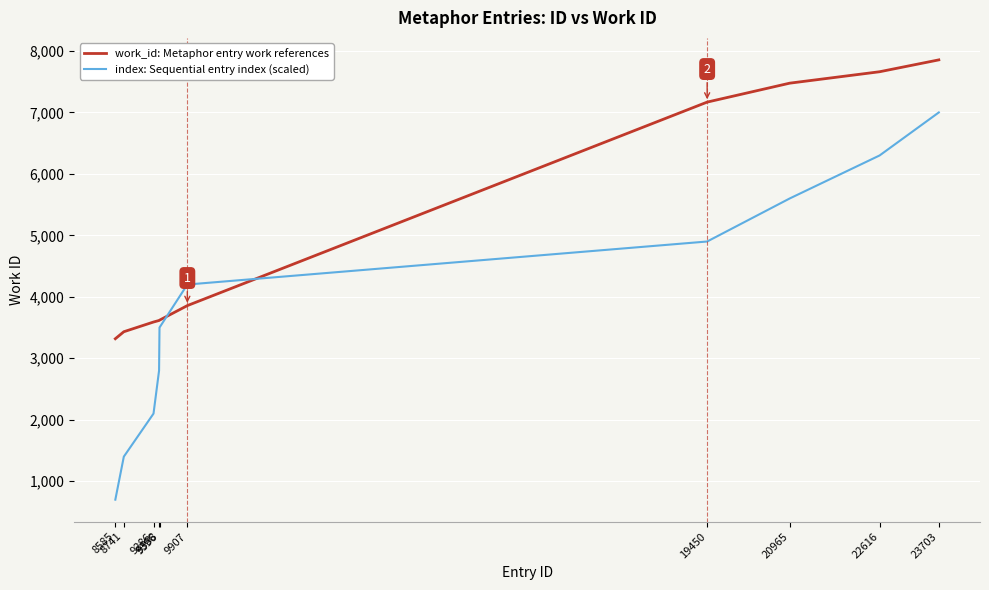

What is the difference between the maximum and minimum values in the index: Sequential entry index (scaled) series?

6300